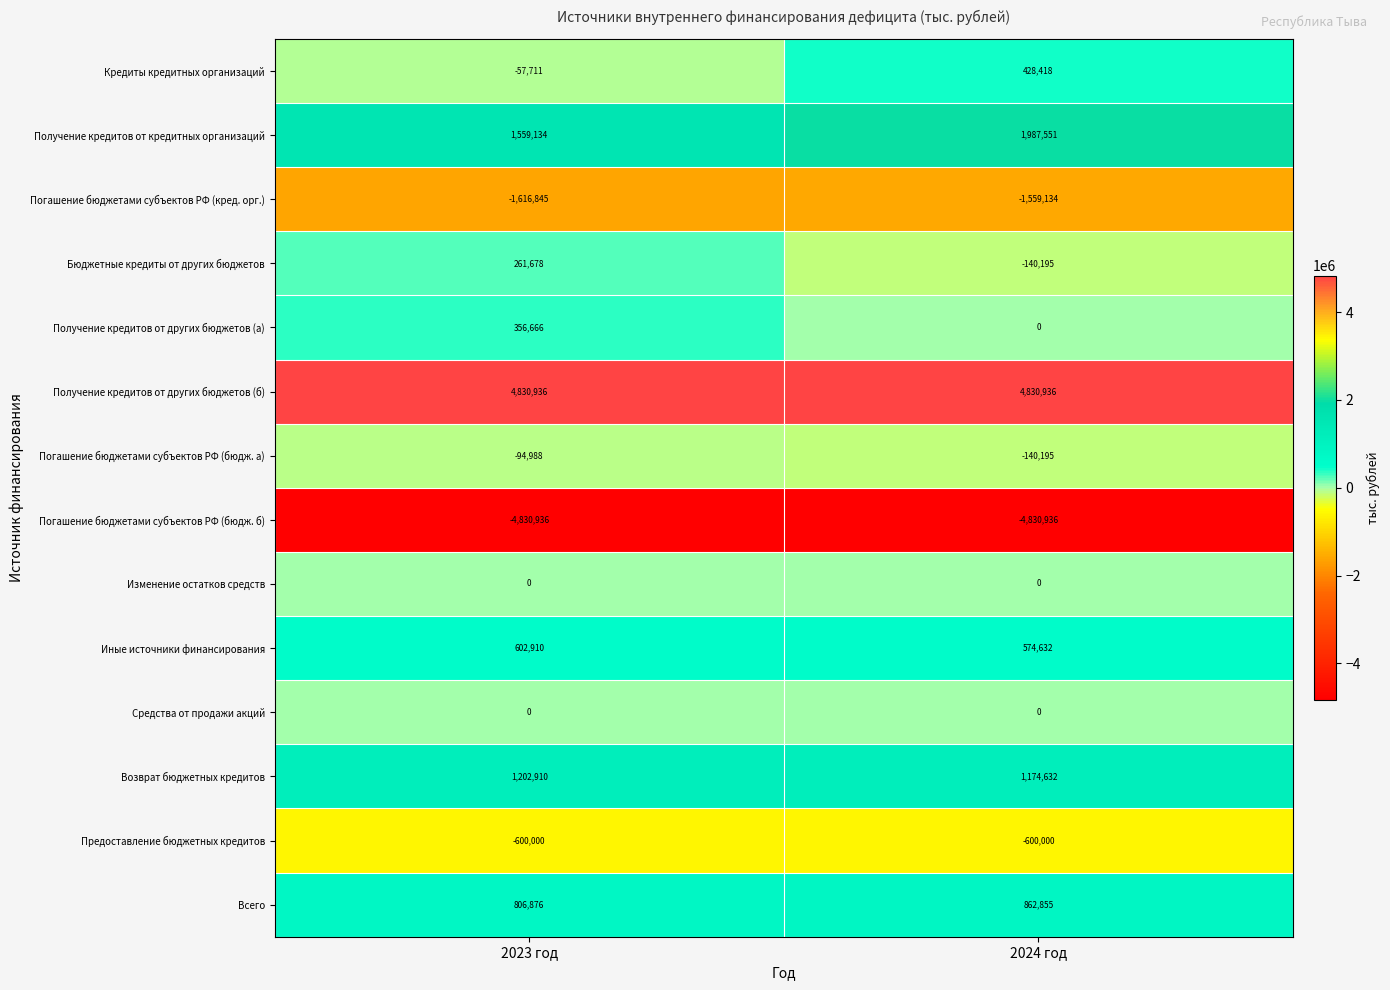

Which series has the largest range (max minus min)?

Кредиты кредитных организаций